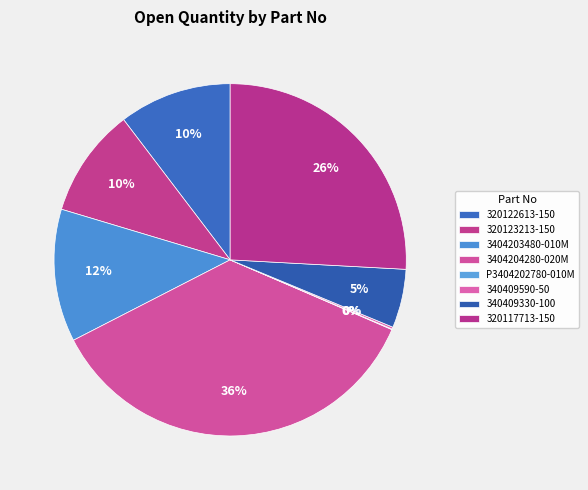

Which category has the smallest portion of the pie?

P3404202780-010M